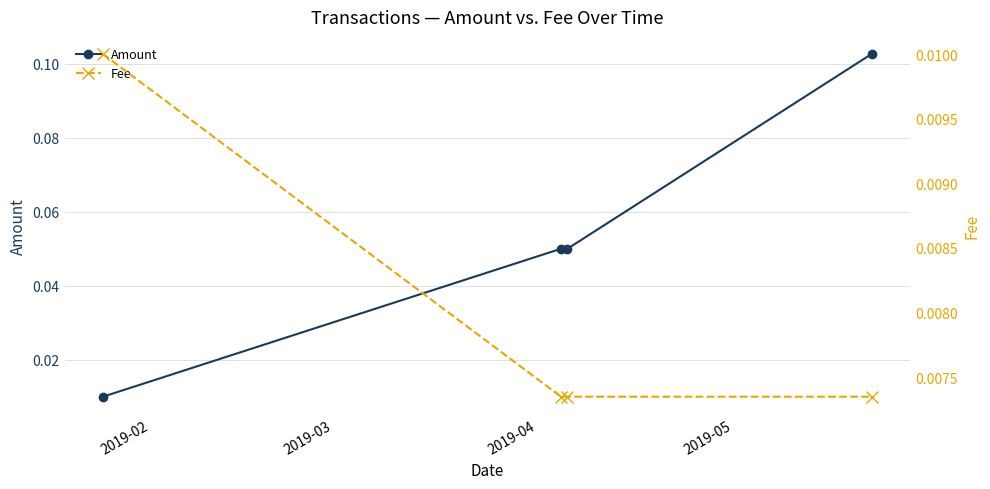

Reading right to left, list all the values displayed in this chart.

Amount: 0.1	0.1	0.1	0.0
Fee: 0.0	0.0	0.0	0.0